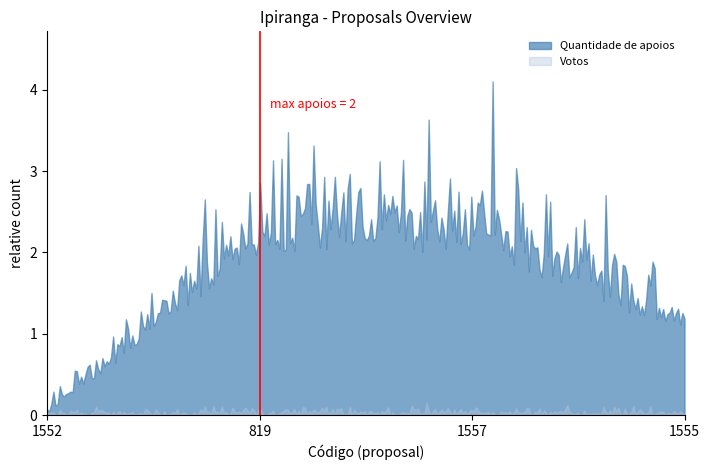

At how many categories does at least one series exceed 0?

300